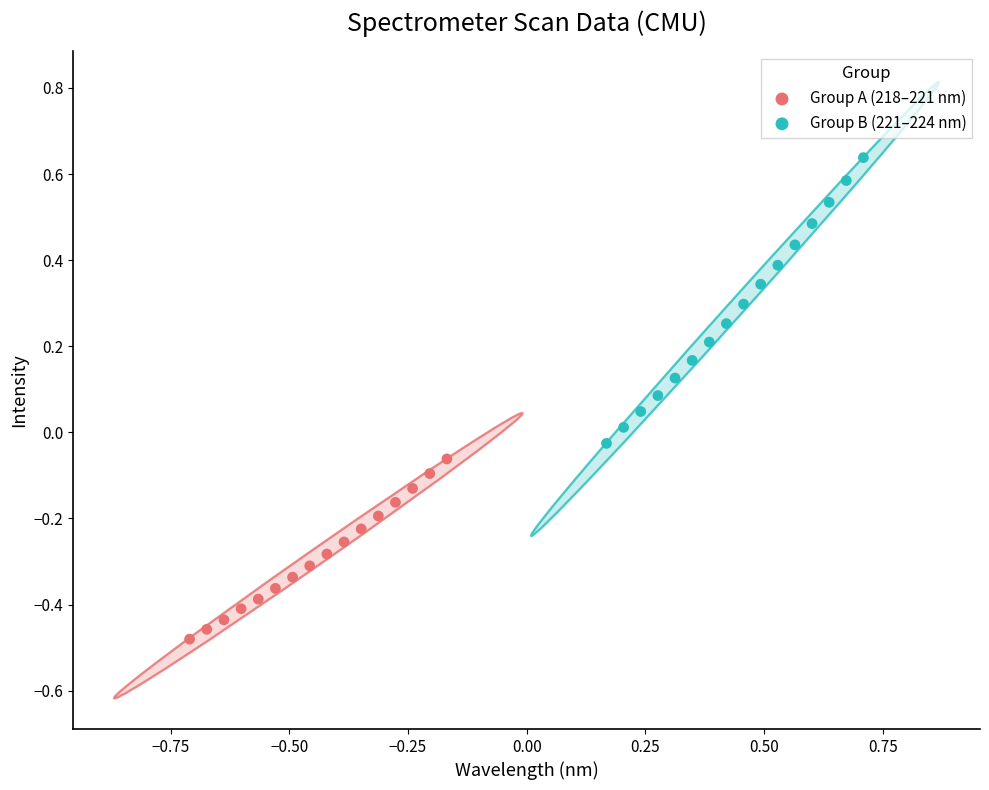

Which series contains the lowest Y value?

Group A (218–221 nm)